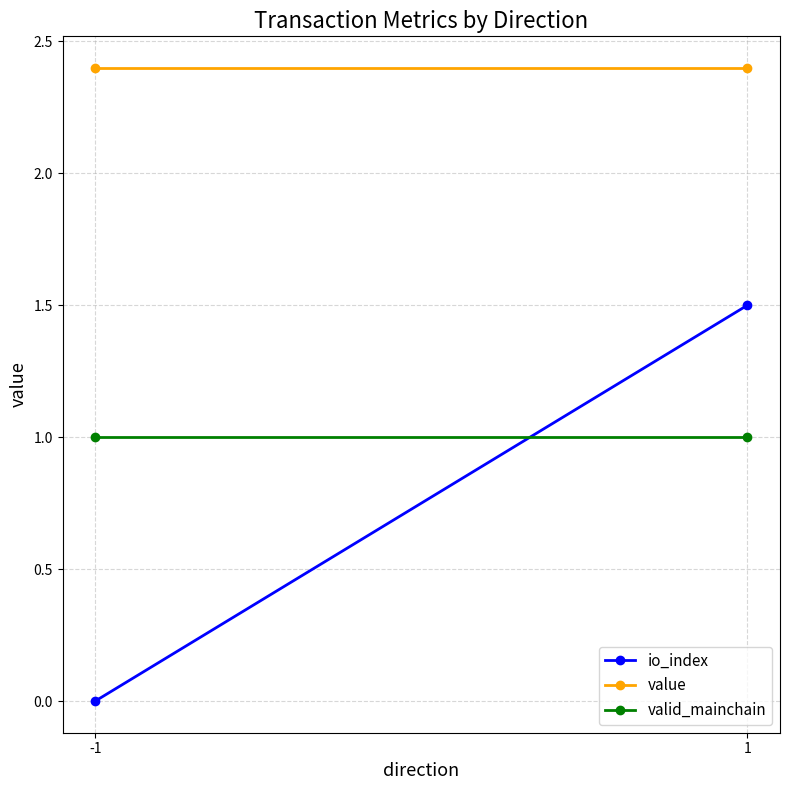

The io_index series shows 1.5 at 1. True or false?

True